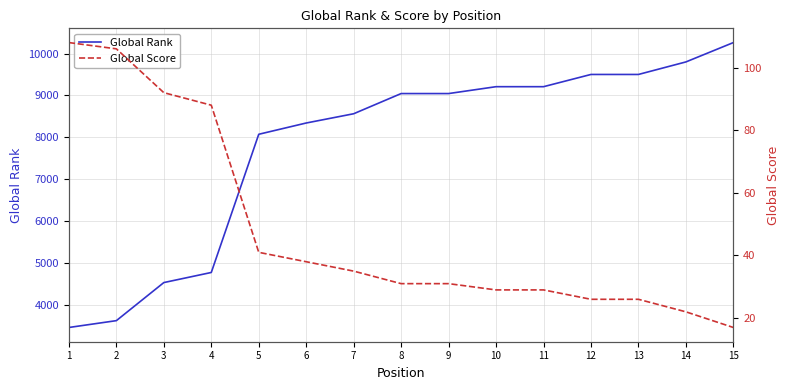

Where does the Global Rank series first go above 9046?

10